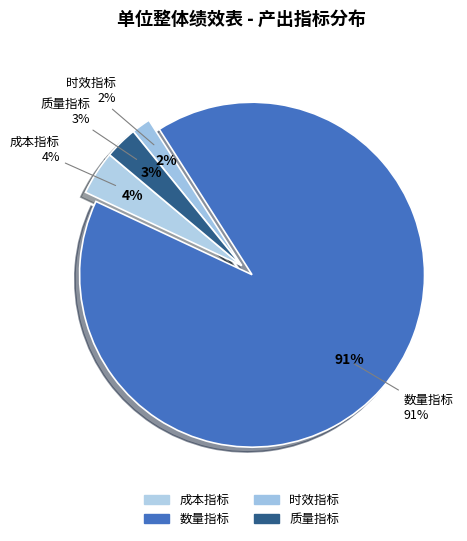

Does 特种设备检验完成量 account for over 50% of the chart?

Yes